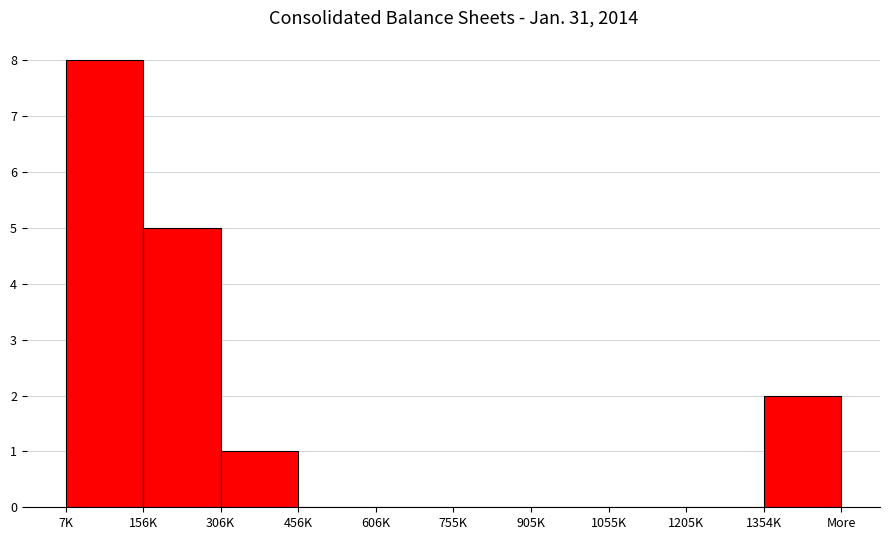

Reading left to right, transcribe all the data shown in this chart.

7K=8	156K=5	306K=1	456K=0	606K=0	755K=0	905K=0	1055K=0	1205K=0	1354K=2